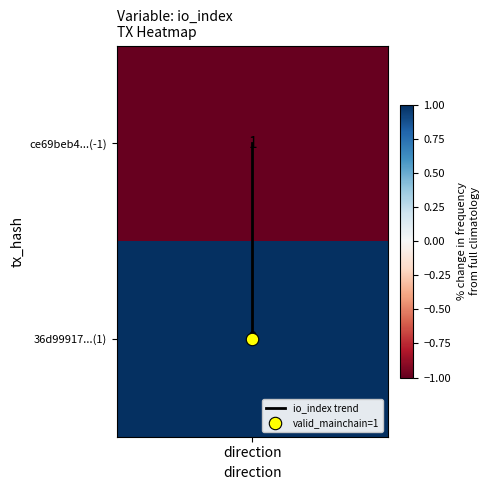

Count the number of data series in this chart.

1